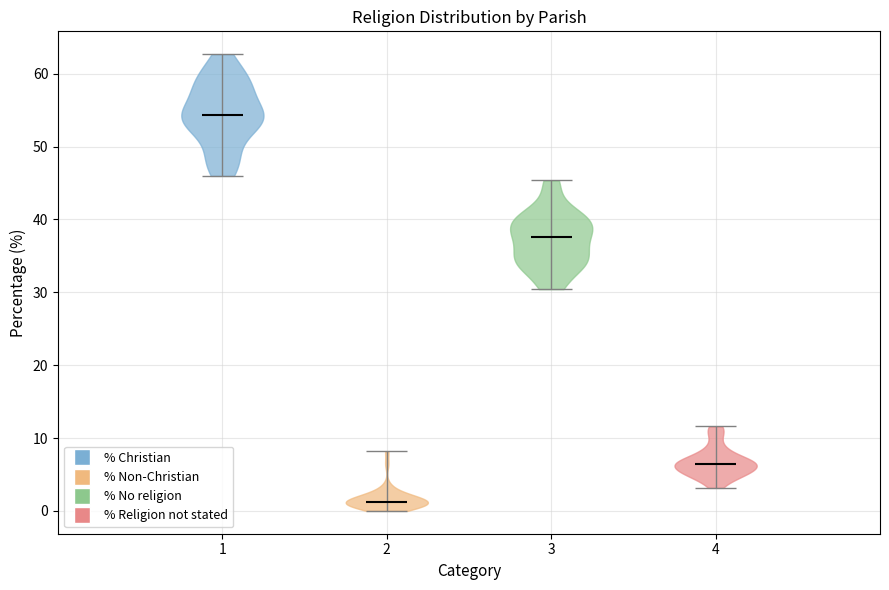

Reading left to right, read every violin against the y-axis: where its median line is, and the lowest and highest points it reaches. The values are not printed on the chart, so give them approximately, as read against the axis.

1: median line 54, lowest point 46, highest point 63
2: median line 1, lowest point 0, highest point 8
3: median line 38, lowest point 30, highest point 45
4: median line 6, lowest point 3, highest point 12